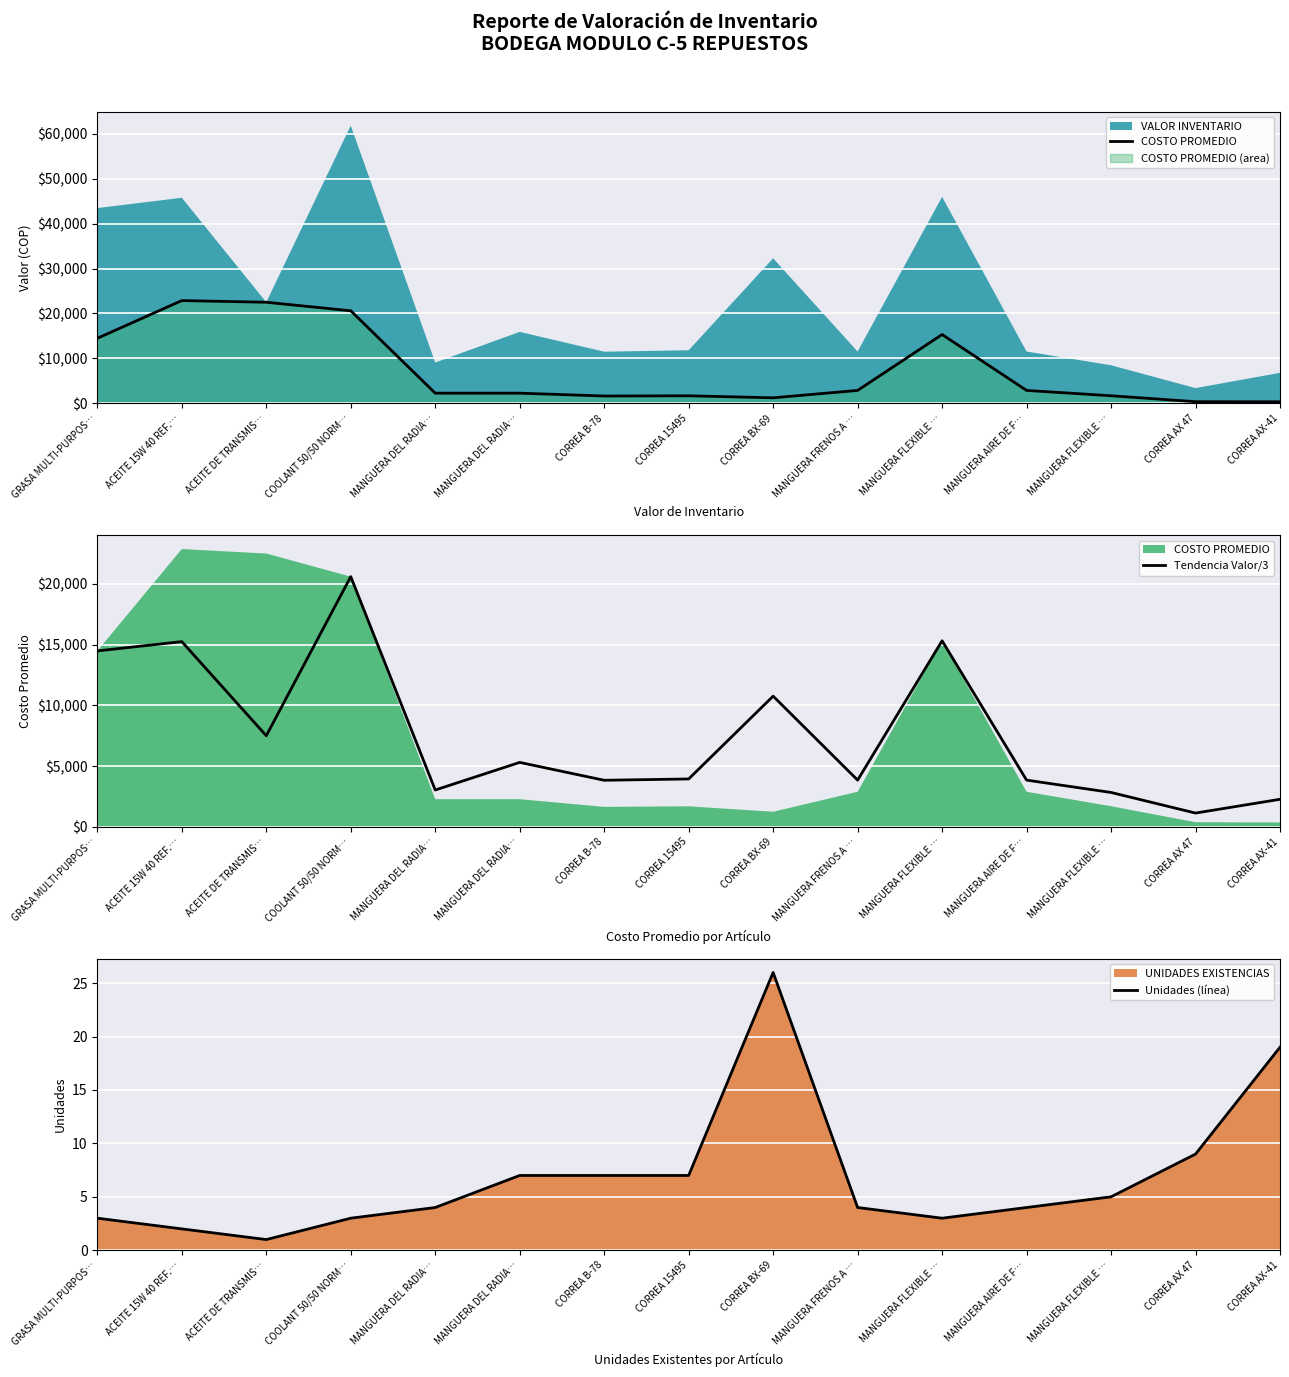

The COSTO PROMEDIO series shows 1642.5 at CORREA B-78. True or false?

True